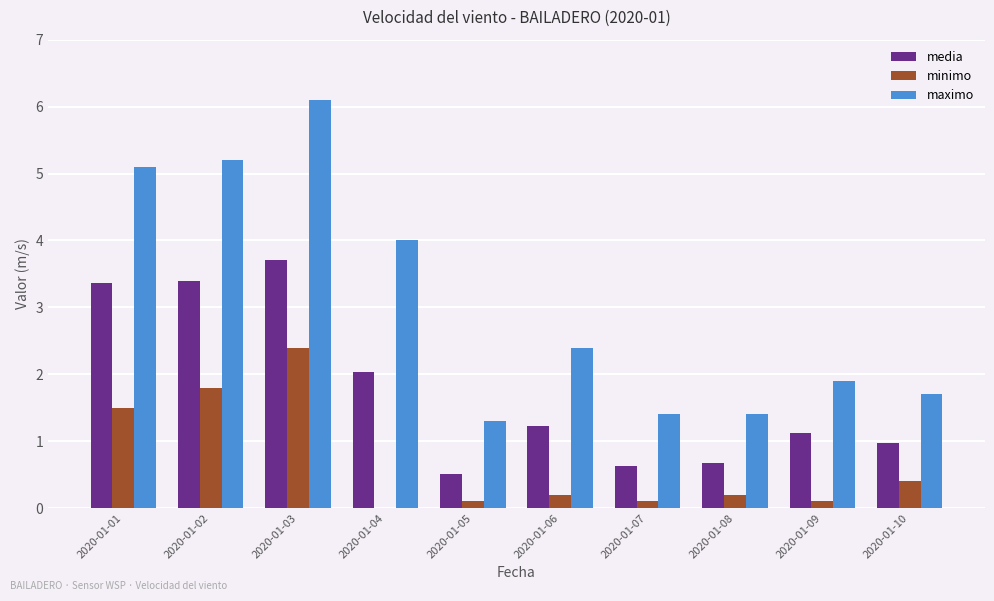

Which series has the largest range (max minus min)?

maximo